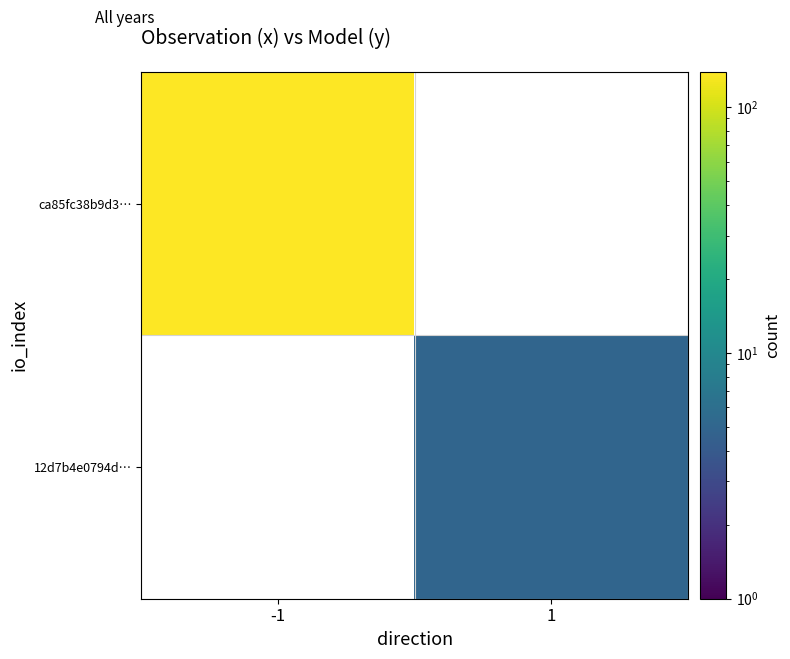

How many distinct data groups are displayed?

2